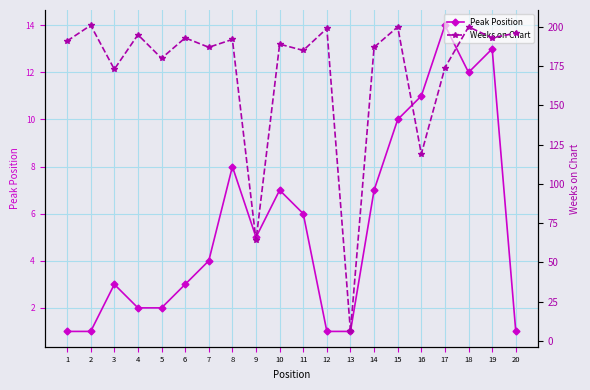

Between 16 and 12, which is larger?

16